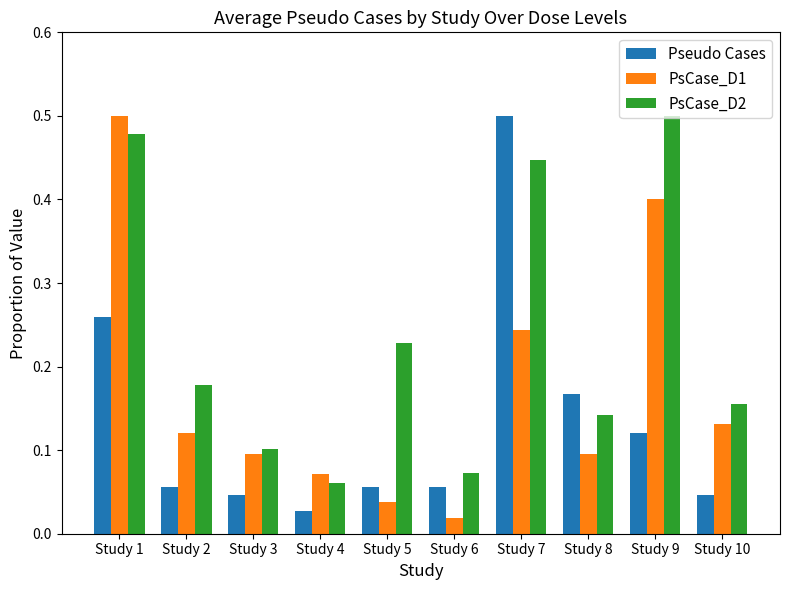

Is the value of Pseudo Cases at Study 10 greater than the value of PsCase_D2 at Study 7?

No